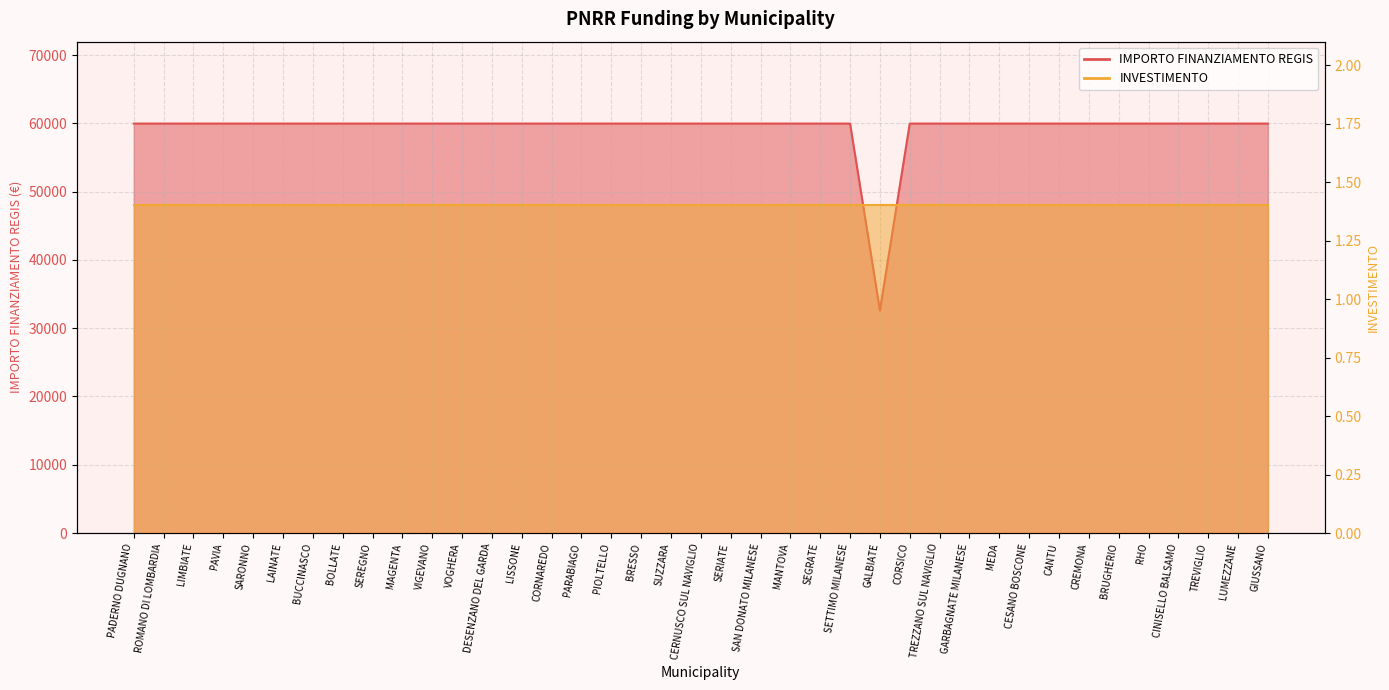

What is the value of the 19th point from the left?

59966